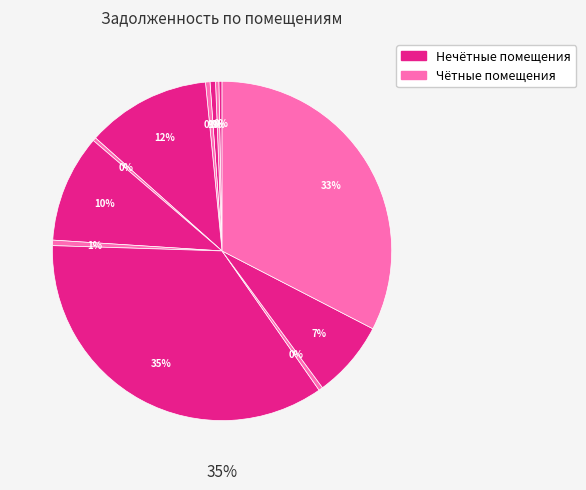

True or false: 12 accounts for 1% of the total.

False